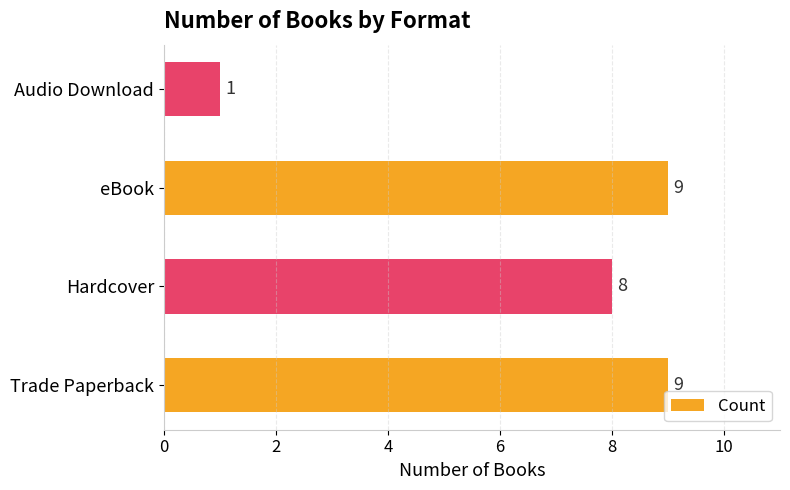

Reading top to bottom, list all the values displayed in this chart.

1	9	8	9